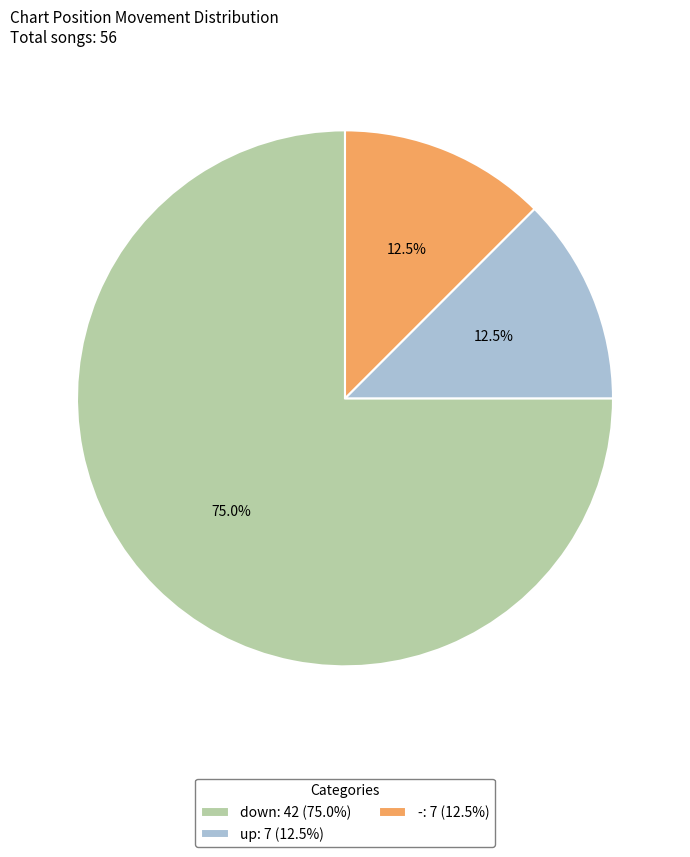

Which category has the biggest portion of the pie?

down